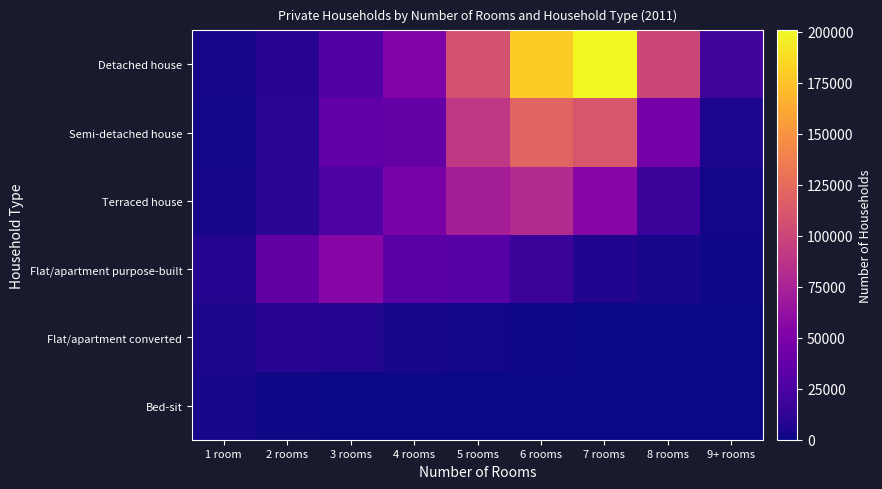

Rank the series by their maximum value, from highest to lowest.

Detached house, Semi-detached house, Terraced house, Flat/apartment purpose-built, Flat/apartment converted, Bed-sit